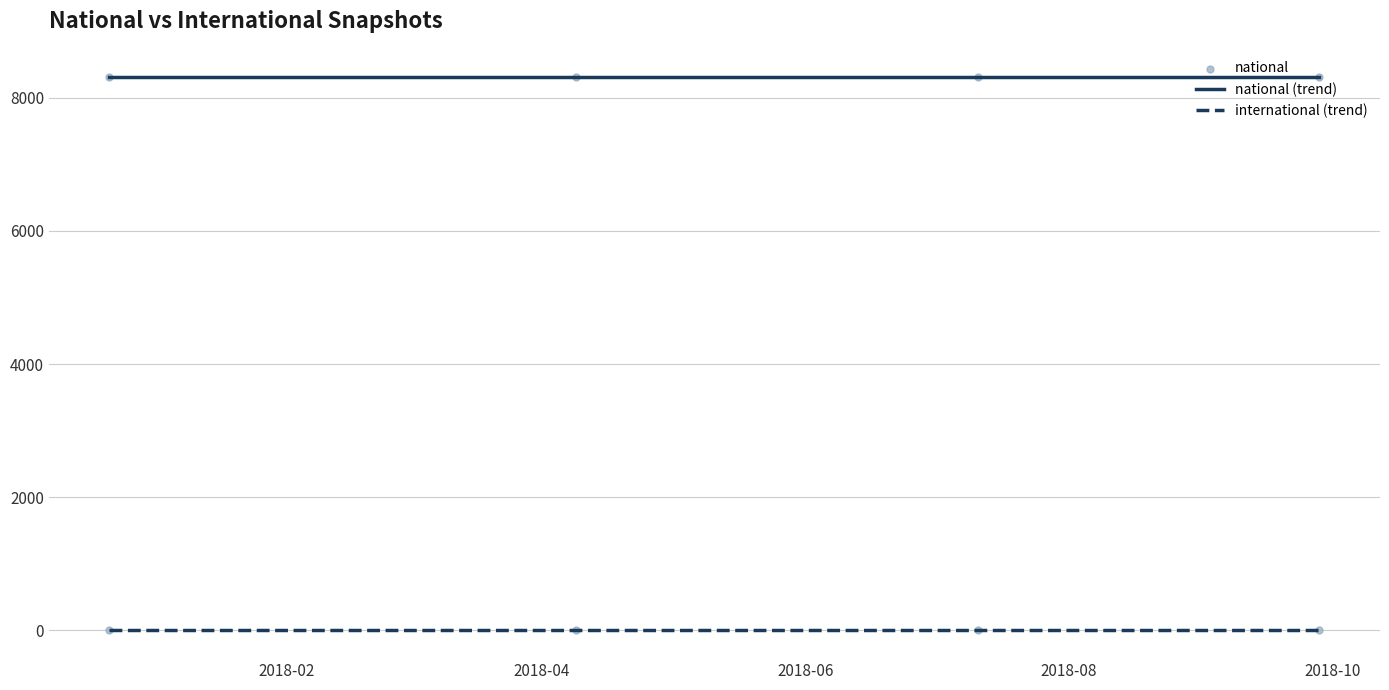

Rank the series by their average value, from highest to lowest.

national (trend), international (trend)